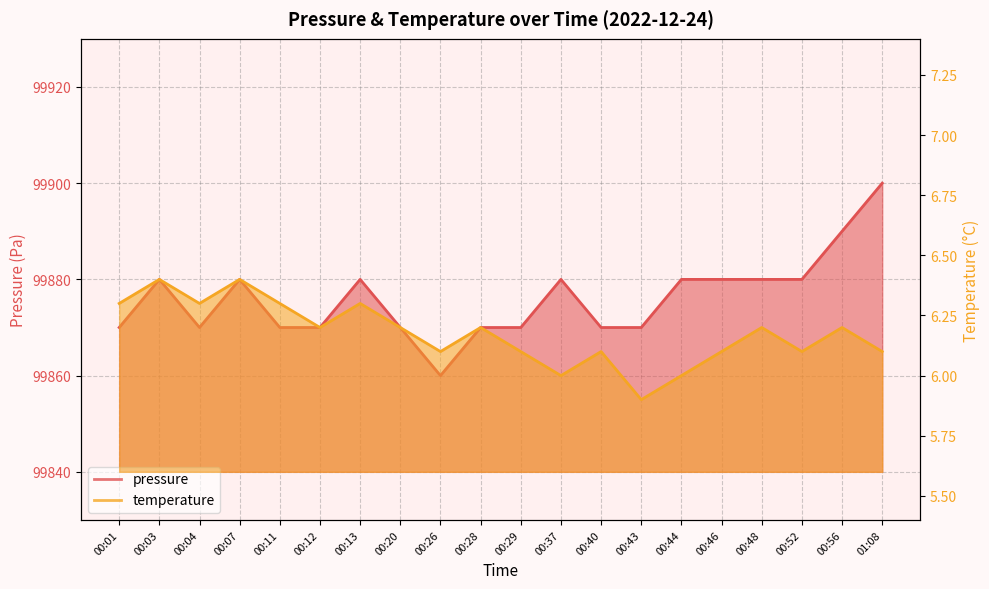

How many interior local valleys does the pressure series have?

2